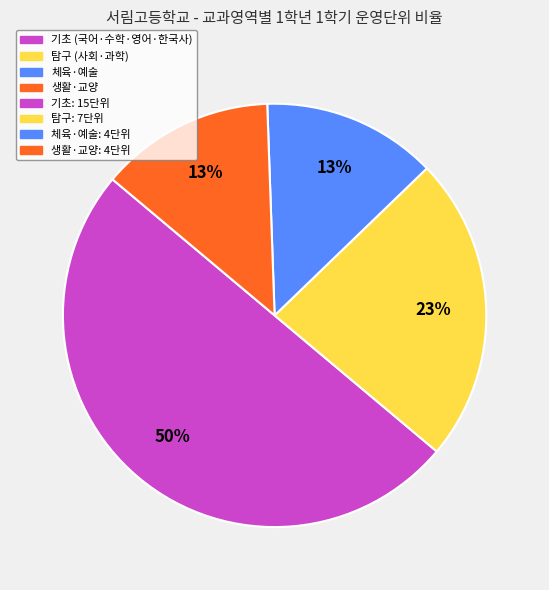

To the nearest percent, what is the average slice percentage?

25%